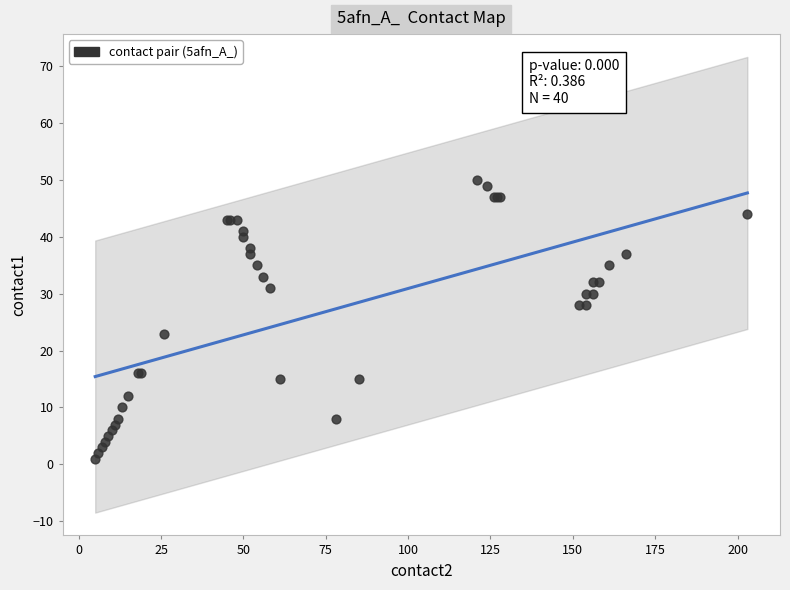

What Y value in the scatter plot is closest to 25?

23